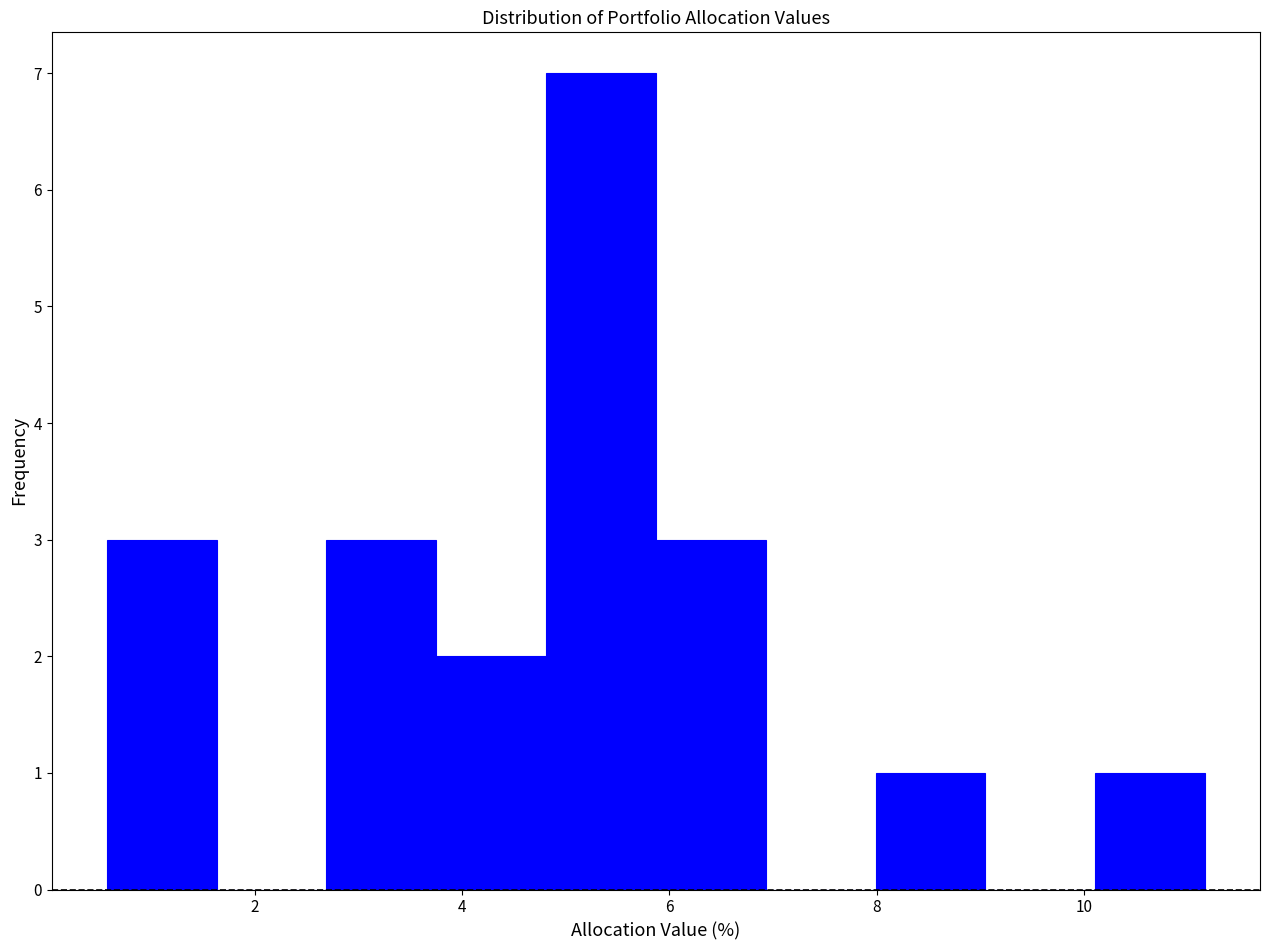

What is the height of the bar covering 10.2 to 11.2 on the x-axis? Neither the bar edges nor the heights are printed on the chart, so give them approximately, as read against the axes.

1